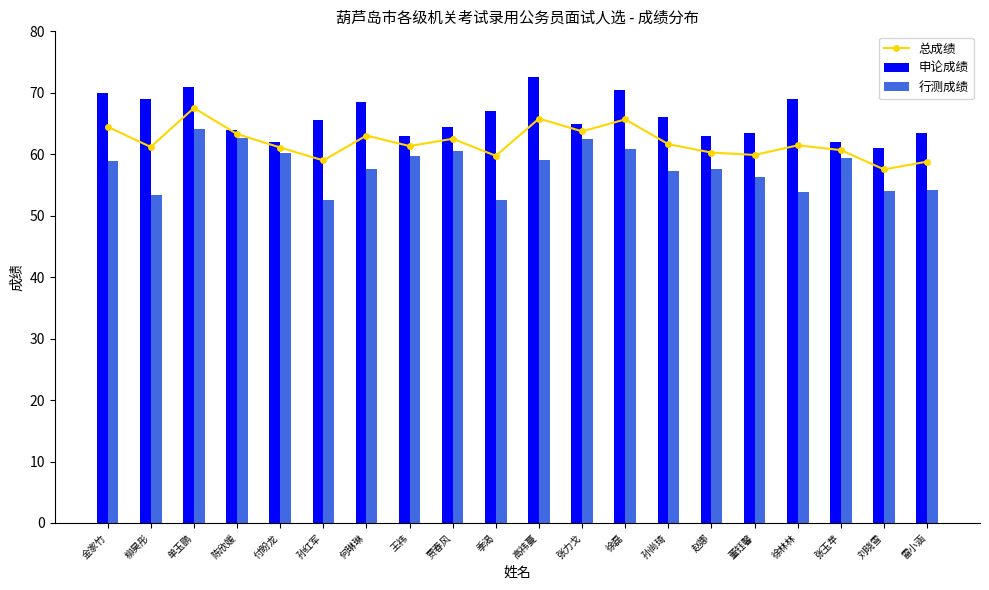

What are all the series names shown in the legend?

总成绩, 申论成绩, 行测成绩